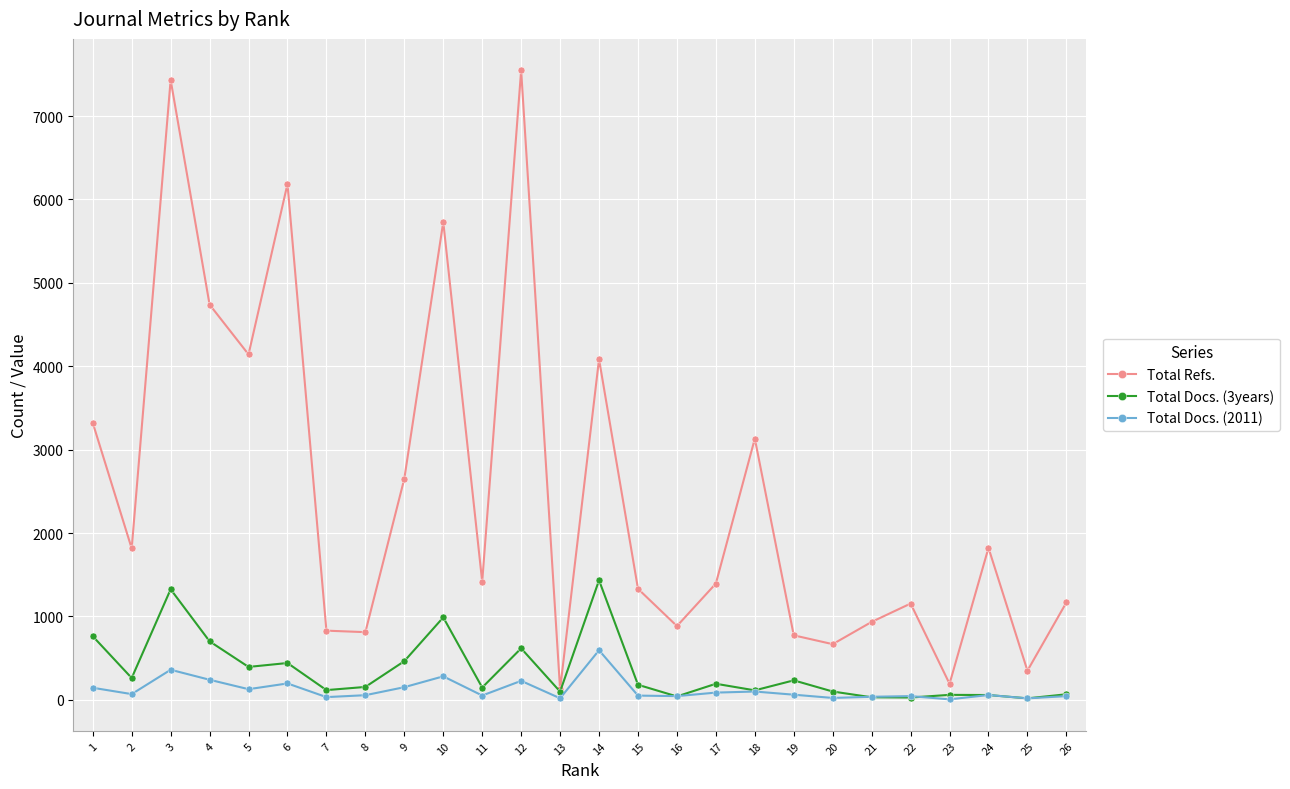

The value of Total Docs. (3years) at 1 is 193. True or false?

False